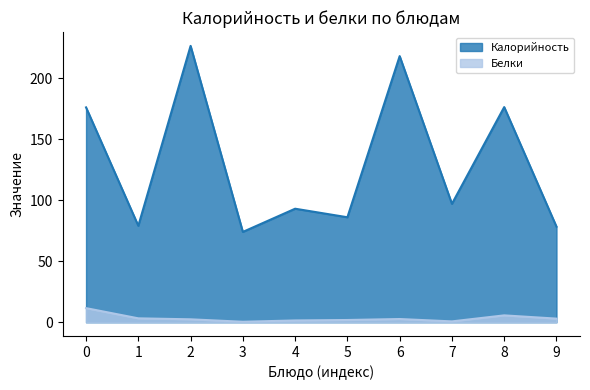

What is the difference between the highest and lowest values at 0?

164.4